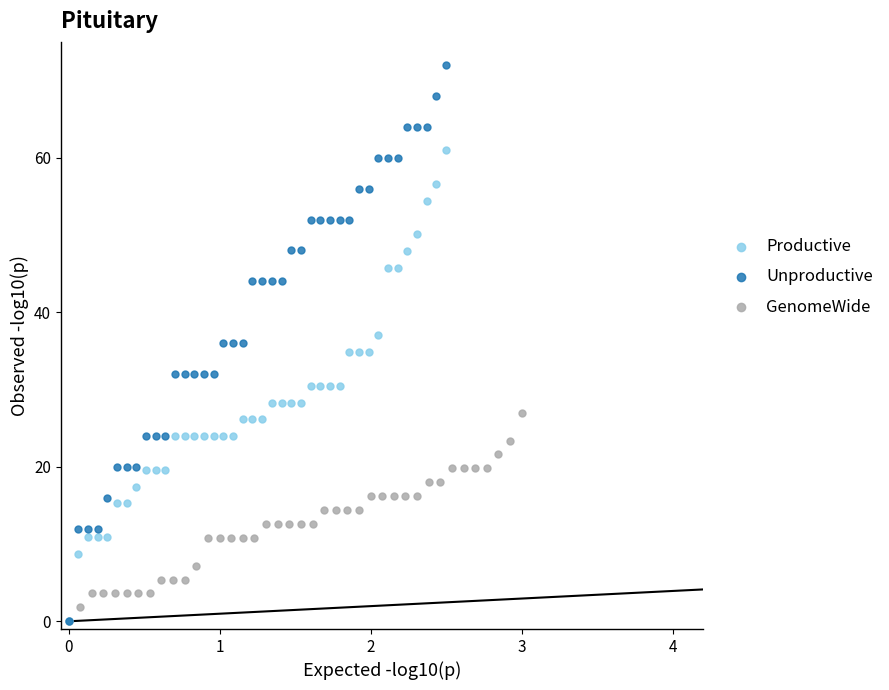

Which series reaches the maximum Y coordinate?

Unproductive